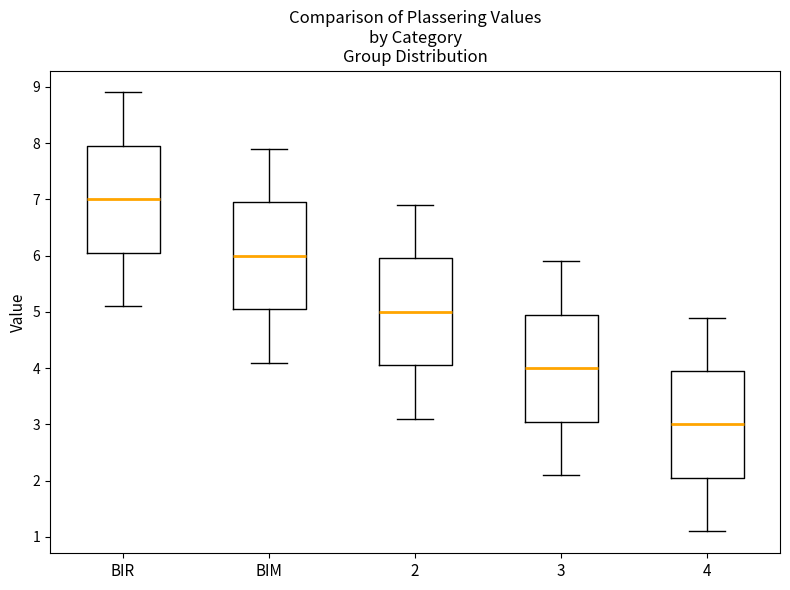

Where does the lower whisker of the box for BIR end on the y-axis? The values are not printed on the chart, so give them approximately, as read against the axis.

5.1